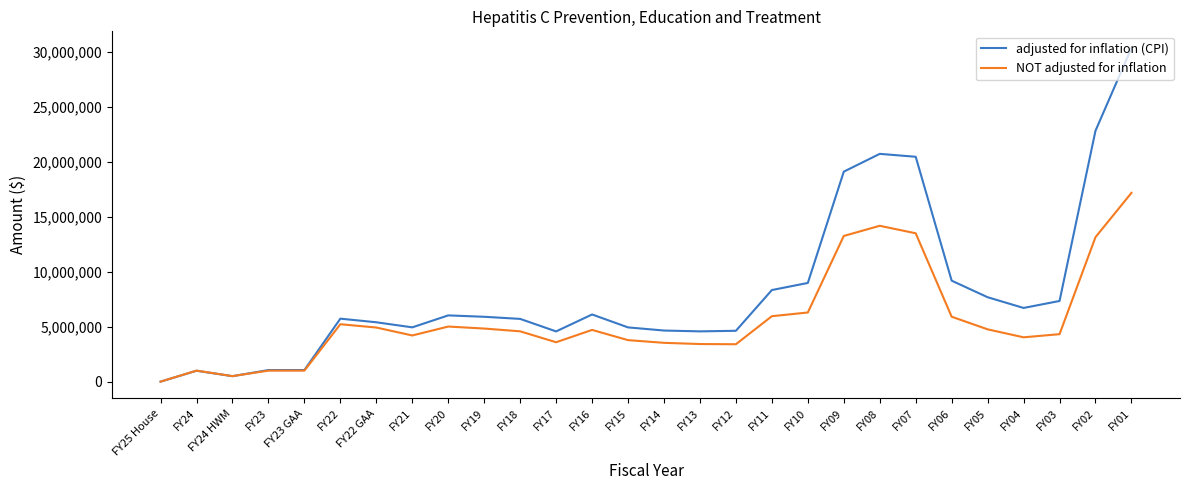

What is the difference between the maximum and minimum values in the NOT adjusted for inflation series?

17163363